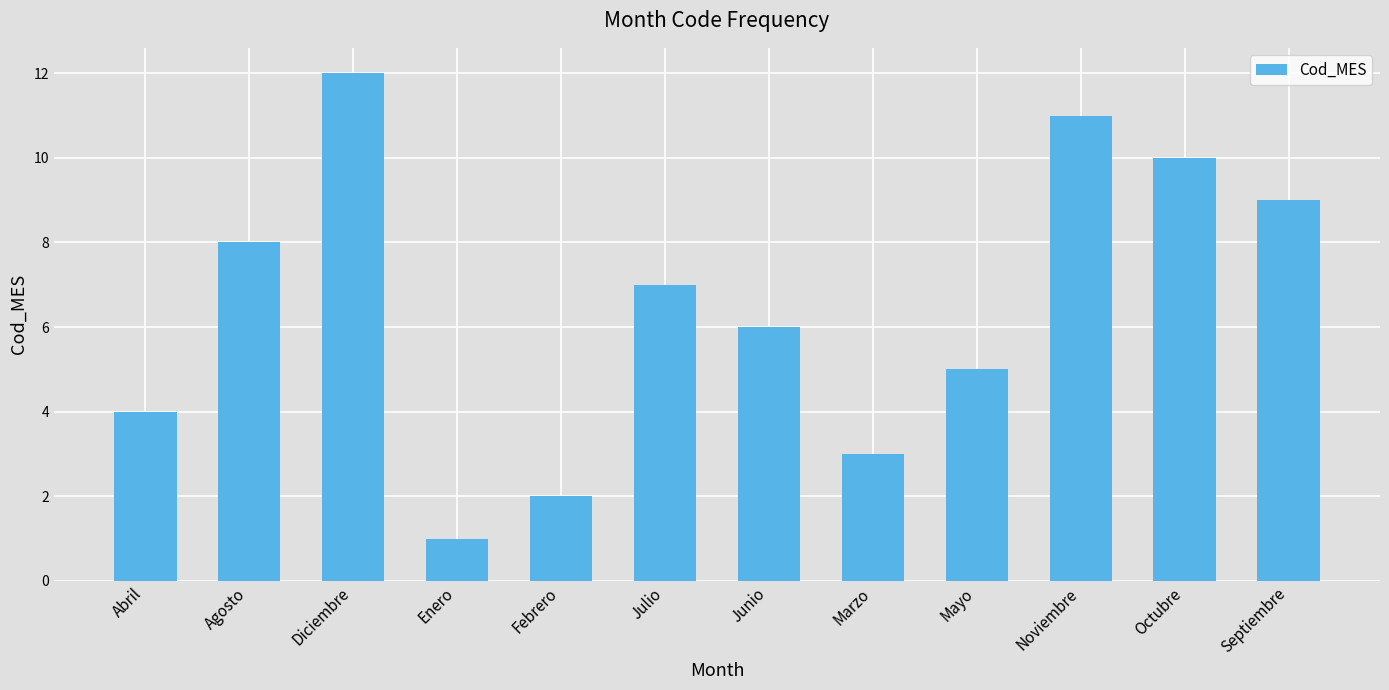

Are the bars horizontal?

No